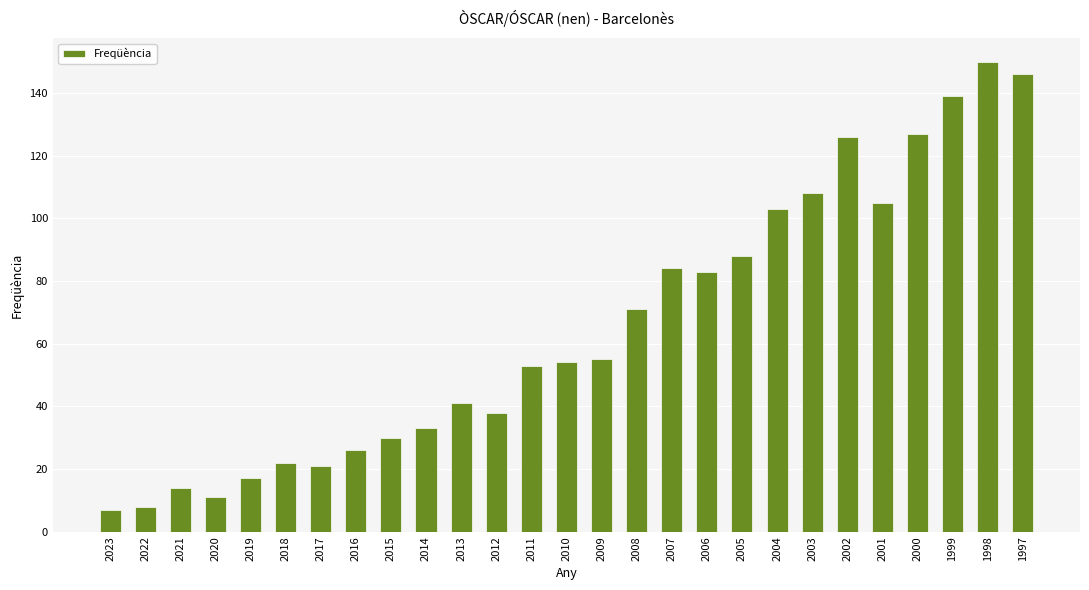

What is the value of the 20th bar from the left?

103